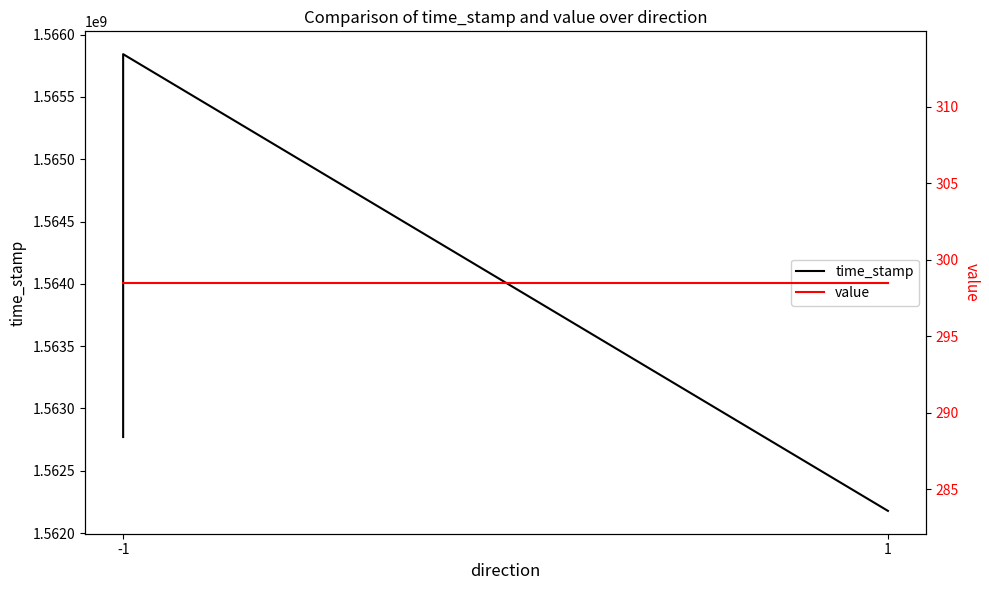

Reading left to right, list all the values displayed in this chart.

time_stamp: 1562770596.0	1564388654.0	1565843748.0	1562177765.0	1562177765.0	1562177765.0
value: 298.5	298.5	298.5	298.5	298.5	298.5